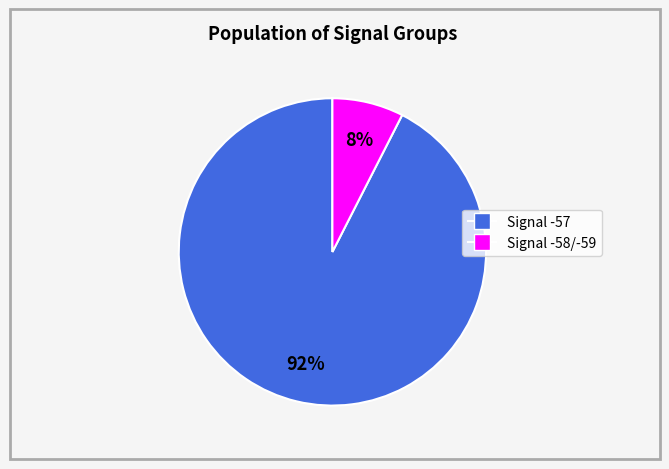

To the nearest percent, what is the average slice percentage?

50%